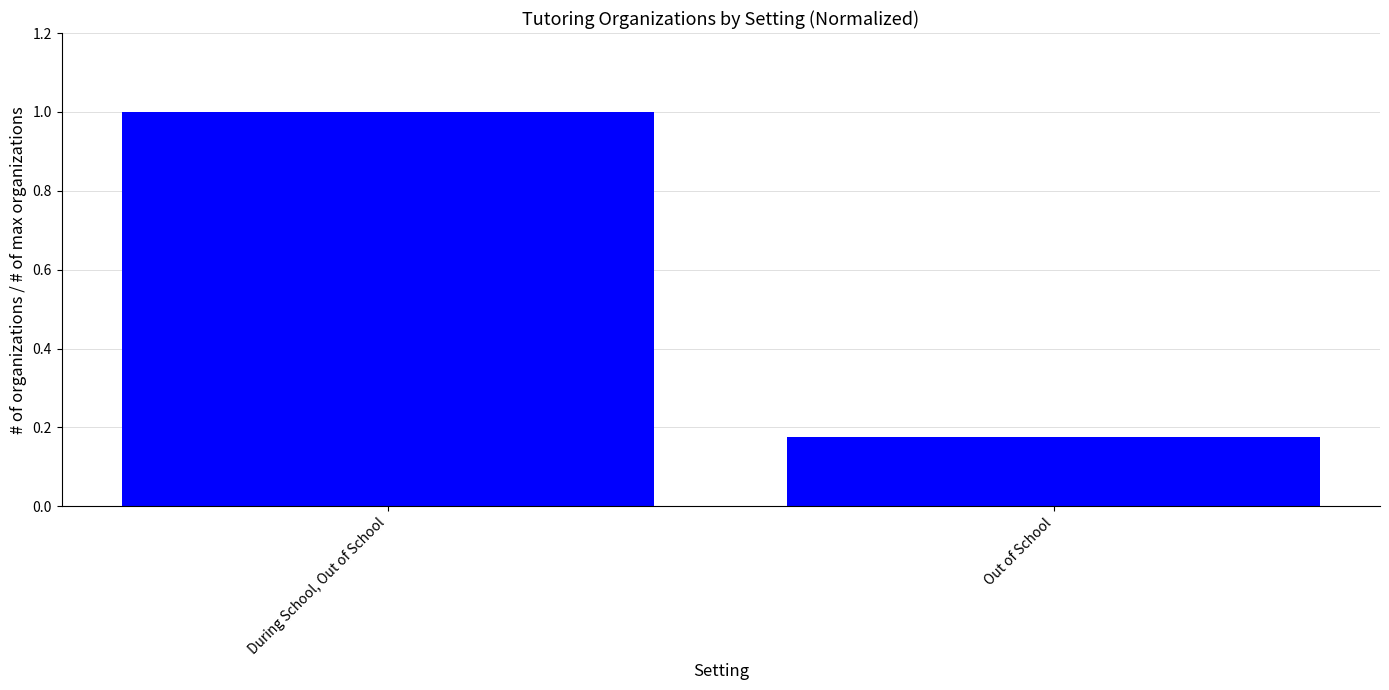

Which label corresponds to the smallest value in the chart?

Out of School